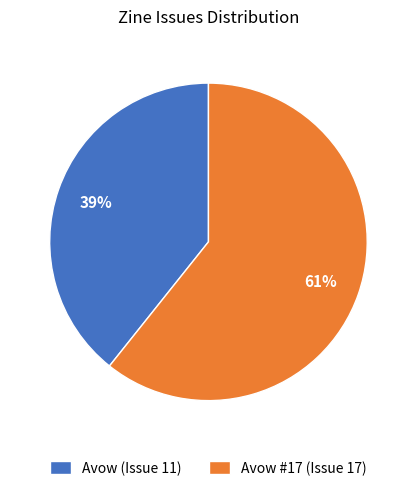

To the nearest percent, what is the average slice percentage?

50%